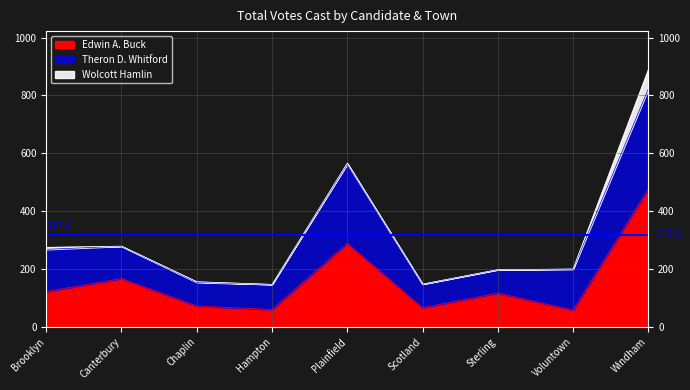

The Edwin A. Buck series shows 58 at Voluntown. True or false?

True